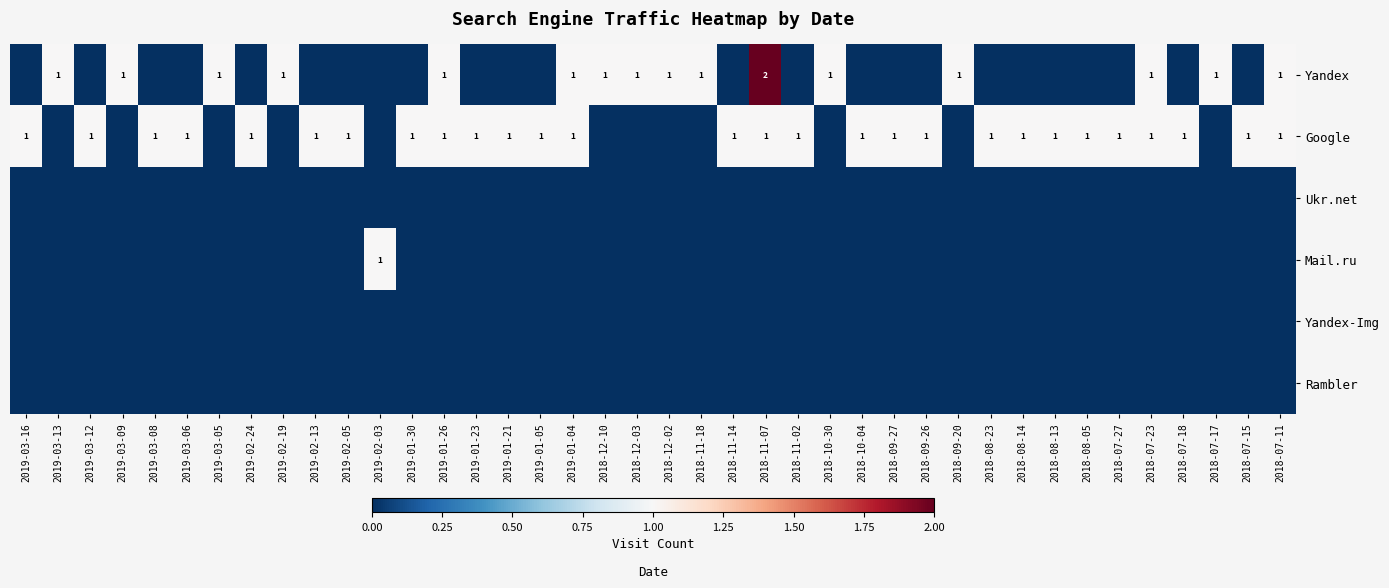

At which category does the chart reach its minimum across all series?

2019-03-16